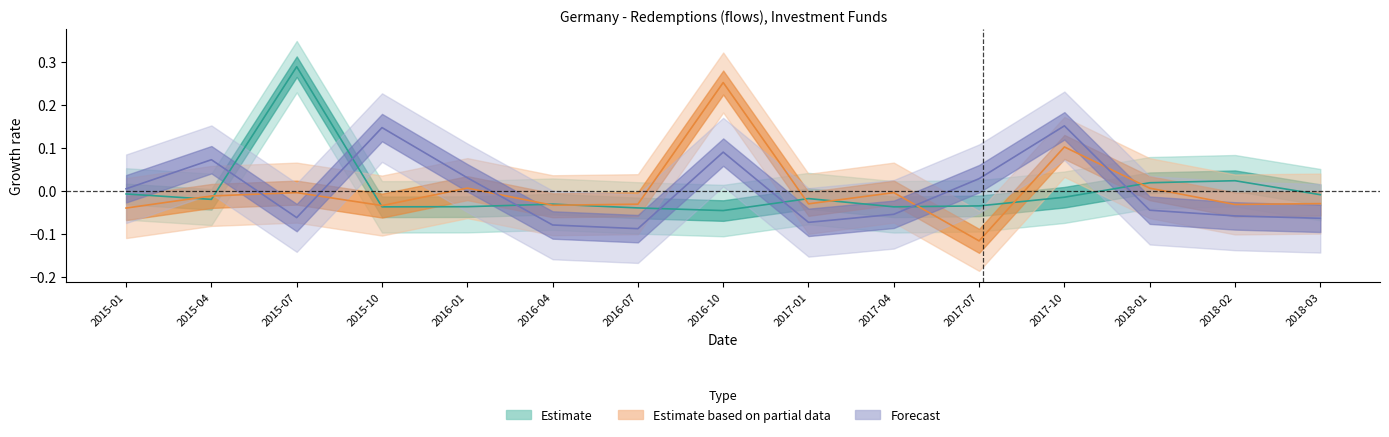

What is the difference between the maximum and second lowest values in the Estimate series?

0.3